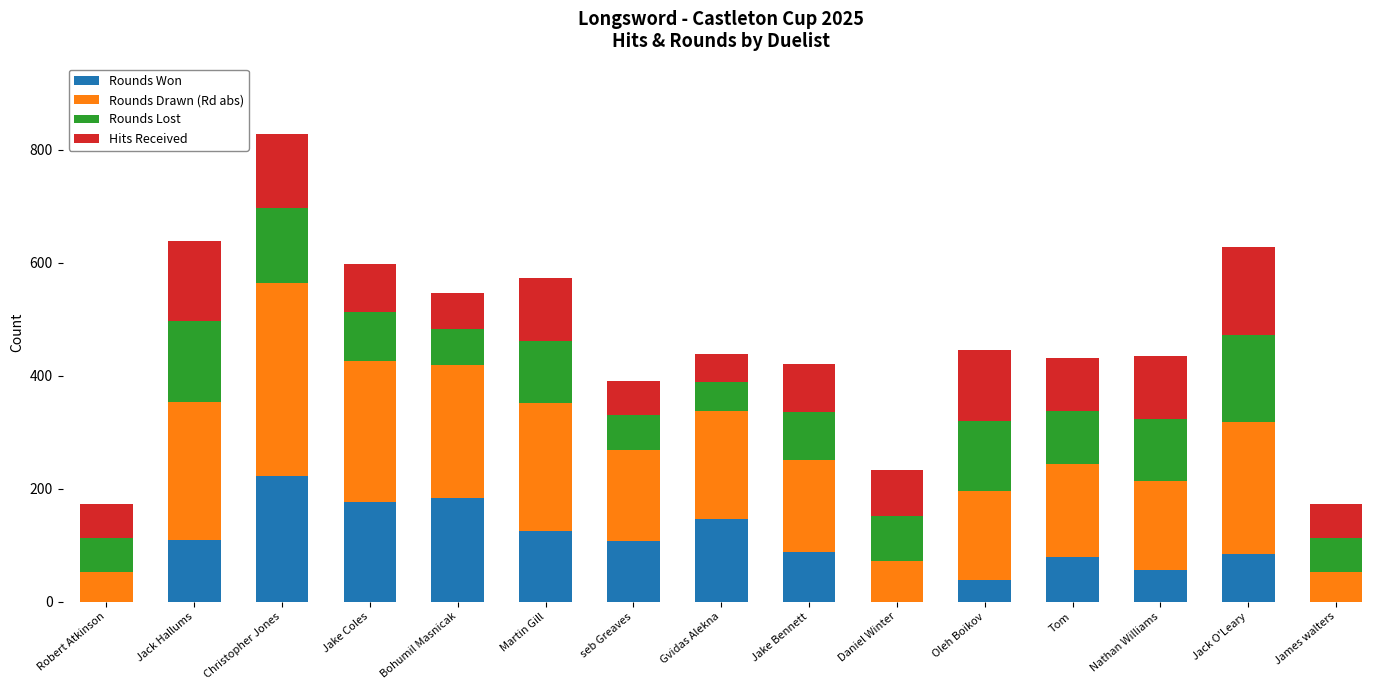

What is the sum of the Rounds Won values at Jake Bennett and Daniel Winter?

87